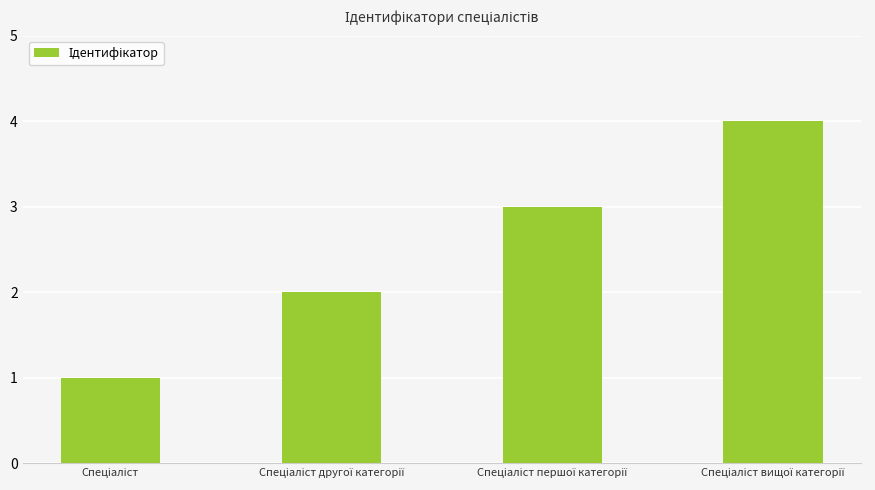

What is the maximum value shown in the chart?

4